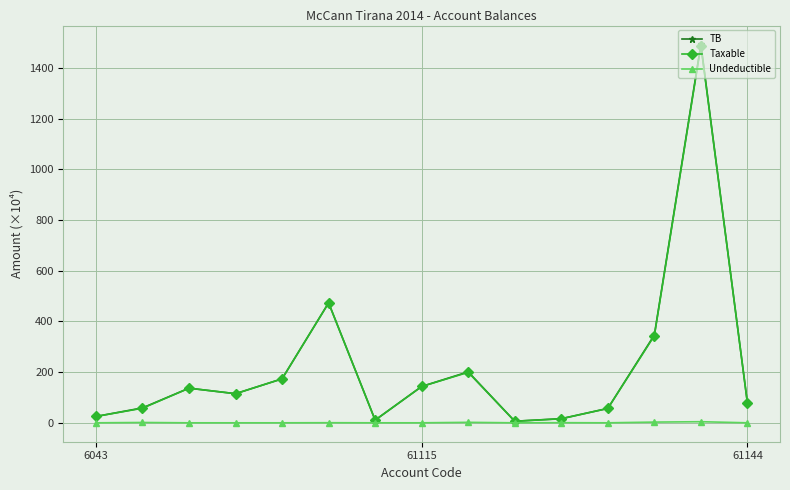

What is the value of the Taxable point at the 5th from the left?

173.5